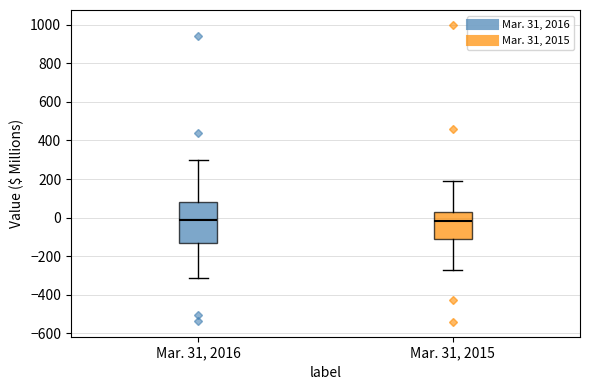

Reading left to right, read every box against the y-axis: the position of its median line, the range the box covers, and the ends of its whiskers. The values are not printed on the chart, so give them approximately, as read against the axis.

Mar. 31, 2016: median -20, box -140 to 80, whiskers -320 to 300
Mar. 31, 2015: median -20, box -120 to 20, whiskers -280 to 180